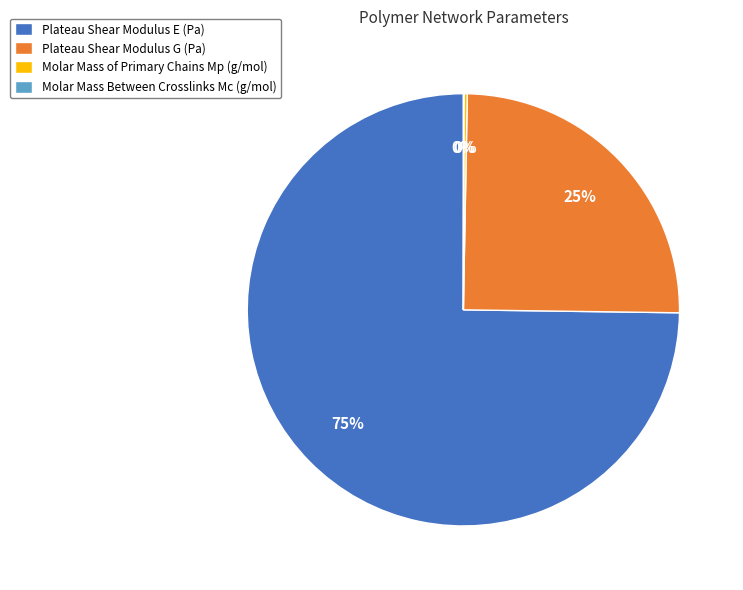

Does Plateau Shear Modulus E (Pa) represent more than half of the total?

Yes